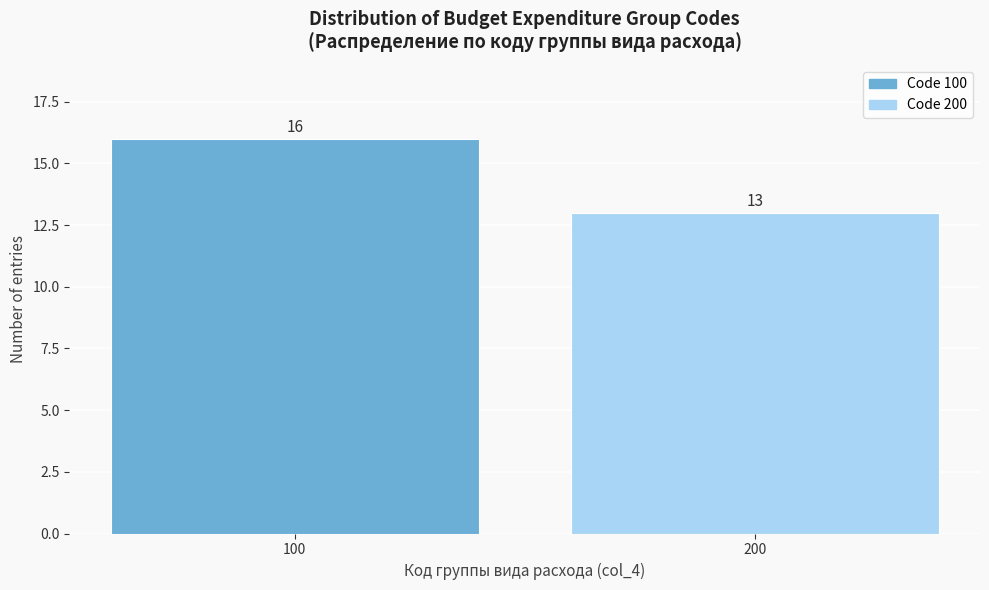

Reading left to right, extract all data points from this chart.

16	13